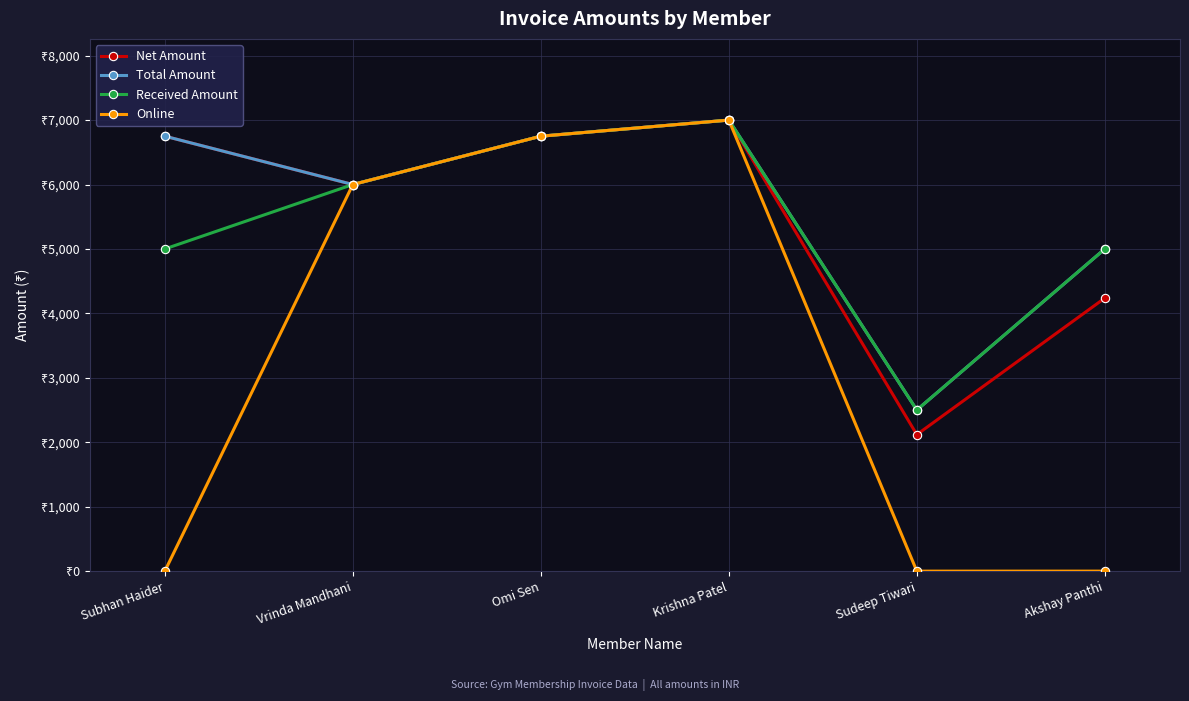

How many interior local valleys does the Received Amount series have?

1